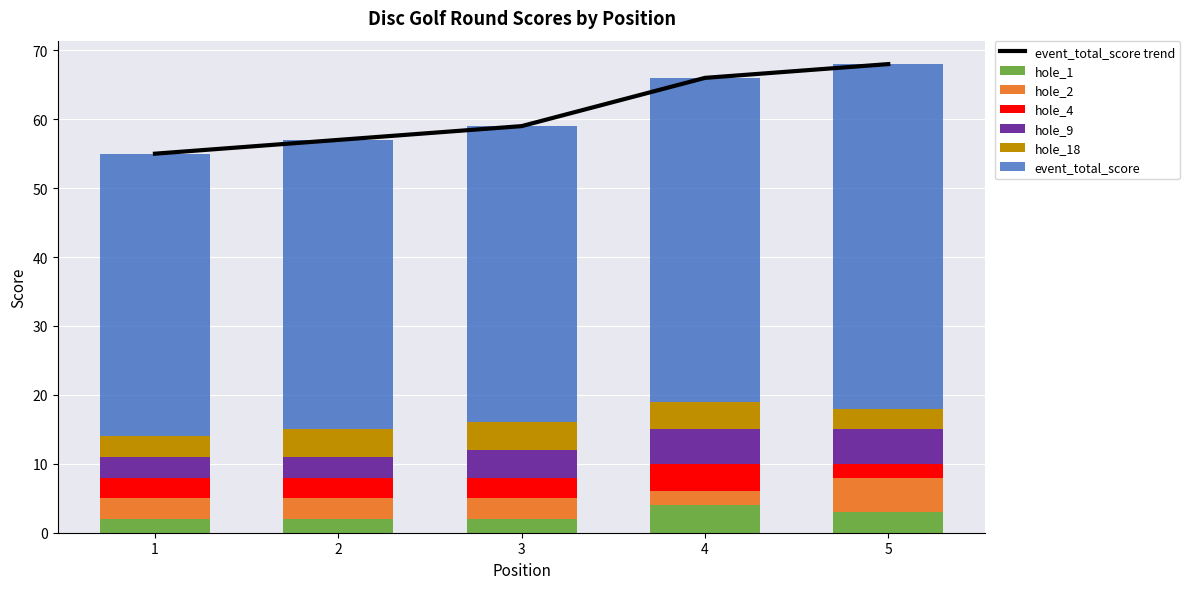

What is the sum of the hole_1 values at 5 and 3?

5